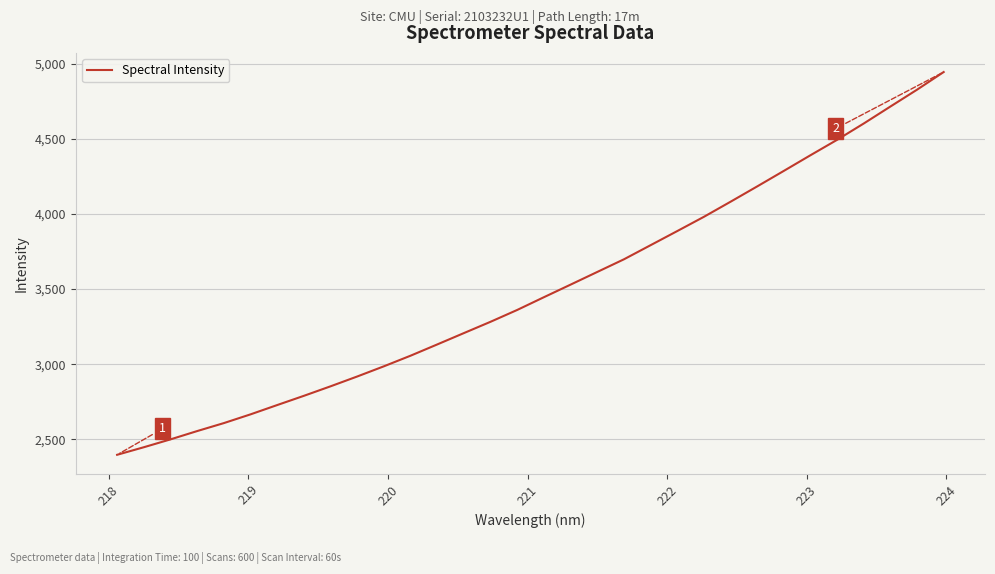

What is the greatest value displayed?

4943.6